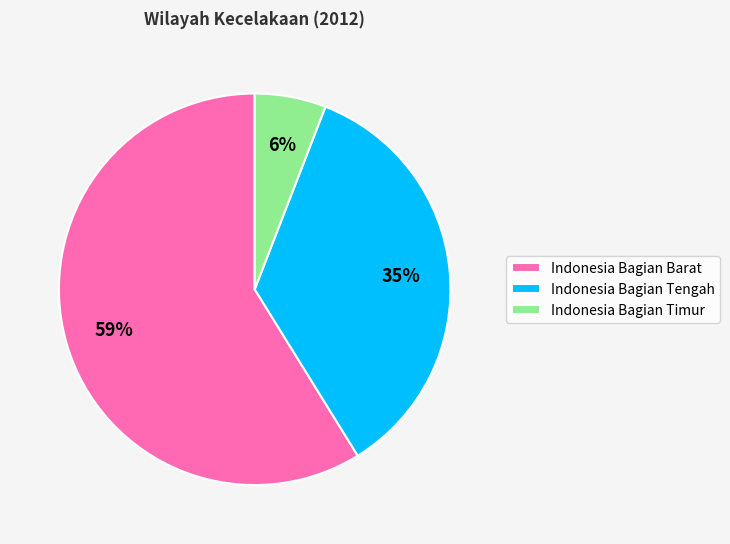

Is there any slice that represents more than half of the pie?

Yes